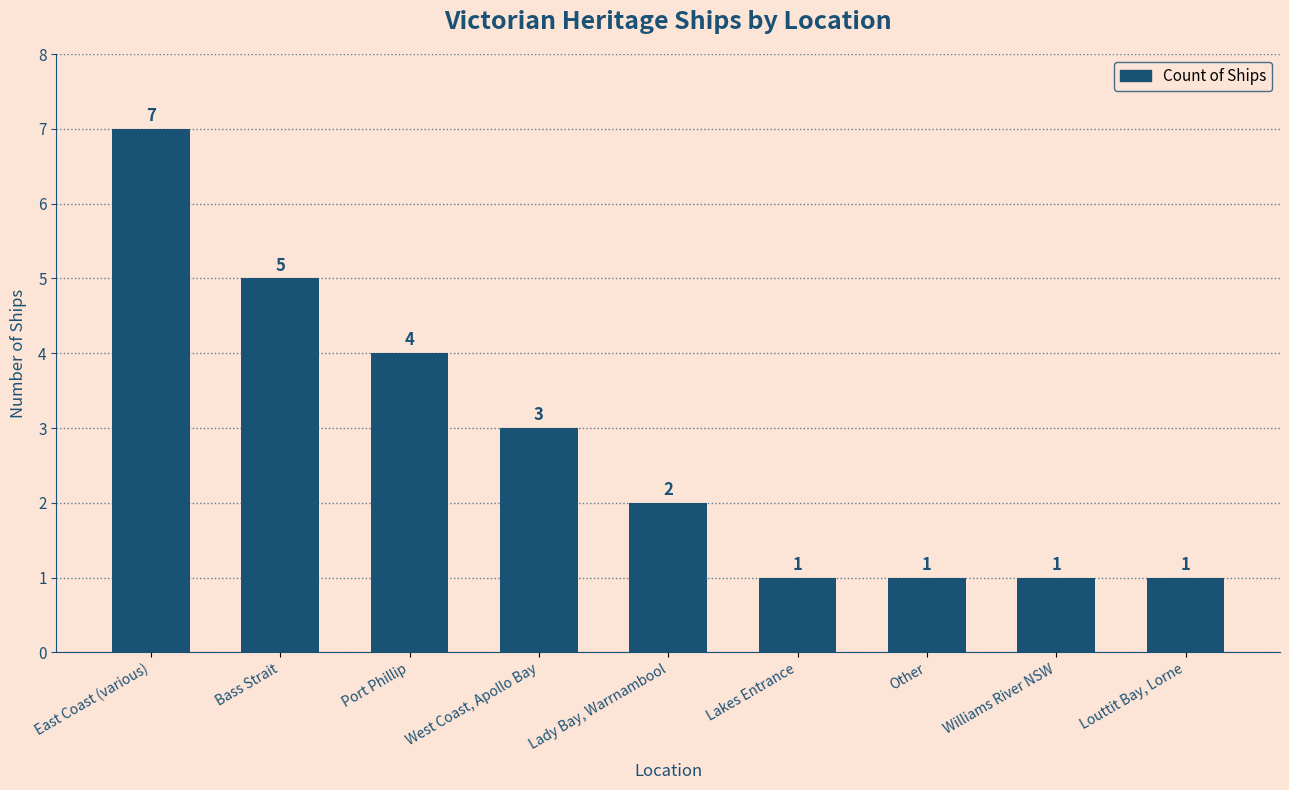

What is the ratio of the value at Other to the value at Lakes Entrance?

1.0